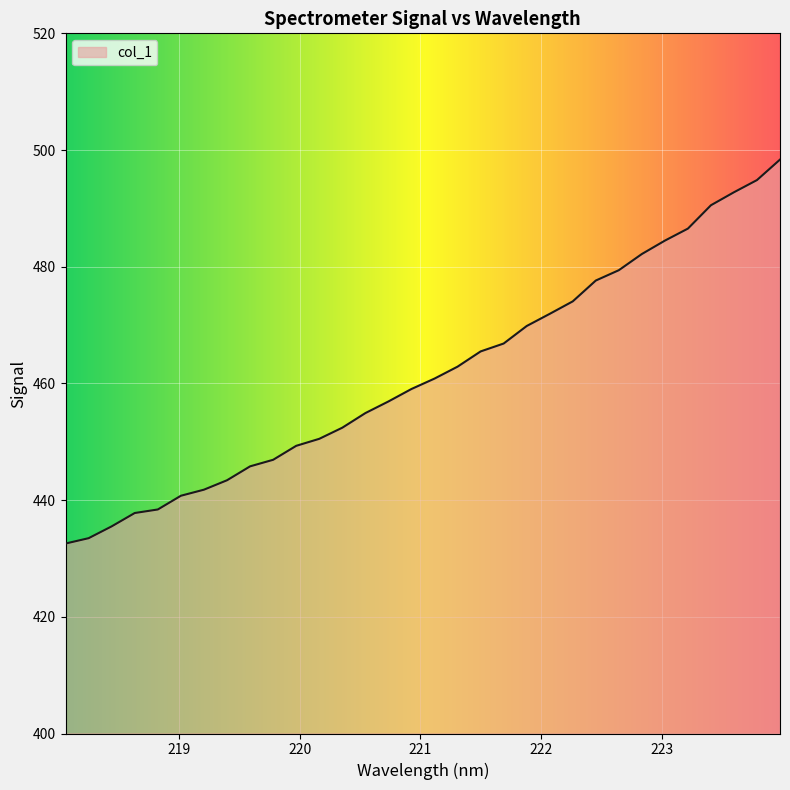

What is the difference between the maximum and minimum values?

65.8